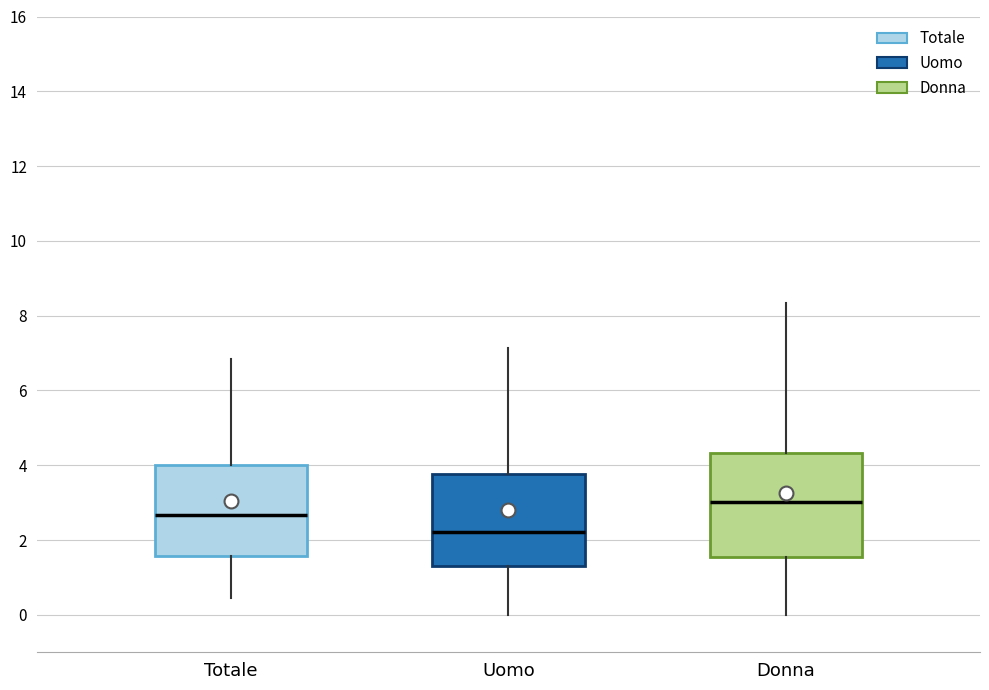

Reading left to right, read every box against the y-axis: the position of its median line, the range the box covers, and the ends of its whiskers. The values are not printed on the chart, so give them approximately, as read against the axis.

Totale: median 2.6, box 1.6 to 4.0, whiskers 0.4 to 6.8
Uomo: median 2.2, box 1.4 to 3.8, whiskers 0.0 to 7.2
Donna: median 3.0, box 1.6 to 4.4, whiskers 0.0 to 8.4